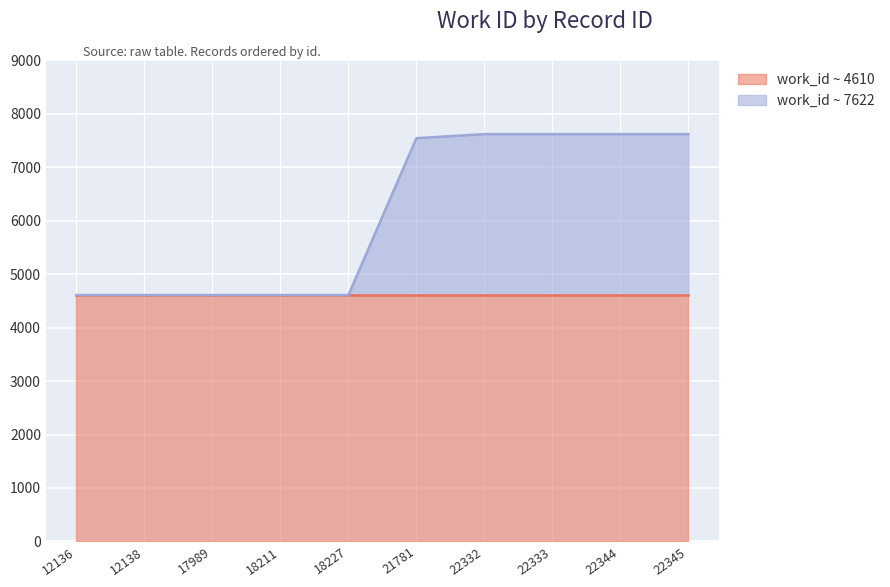

What is the difference between the maximum and minimum values?

3012